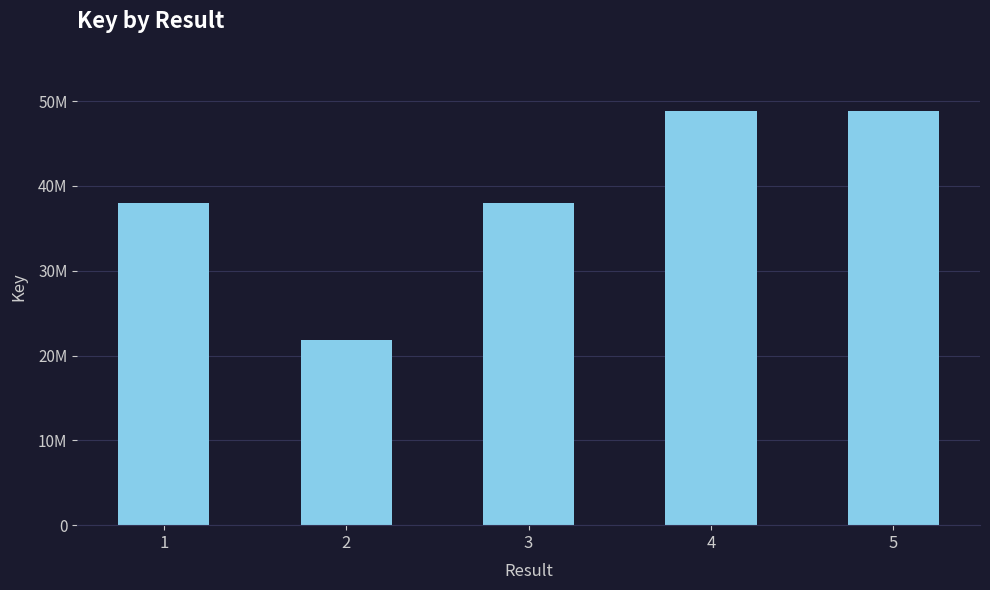

Does the chart contain any negative values?

No